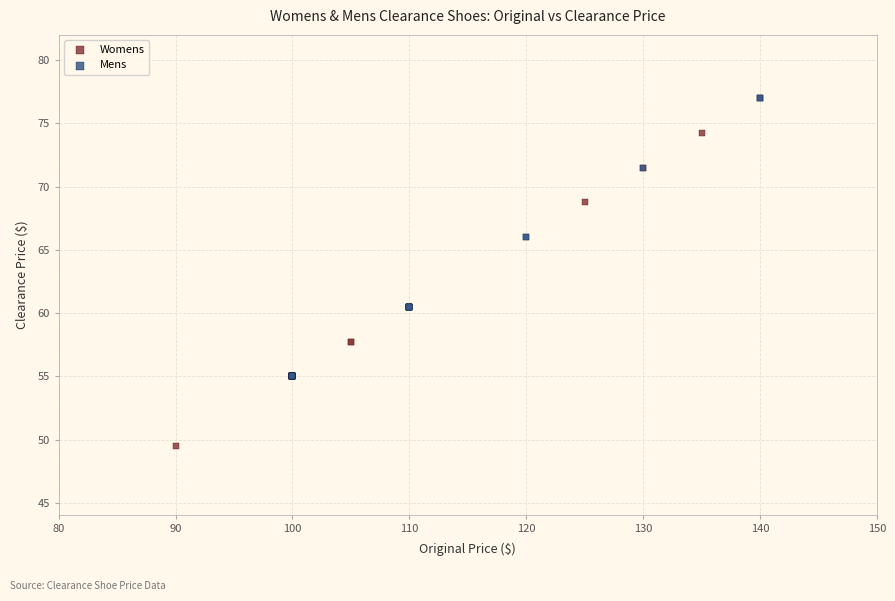

Which series has the widest spread of Y values?

Womens